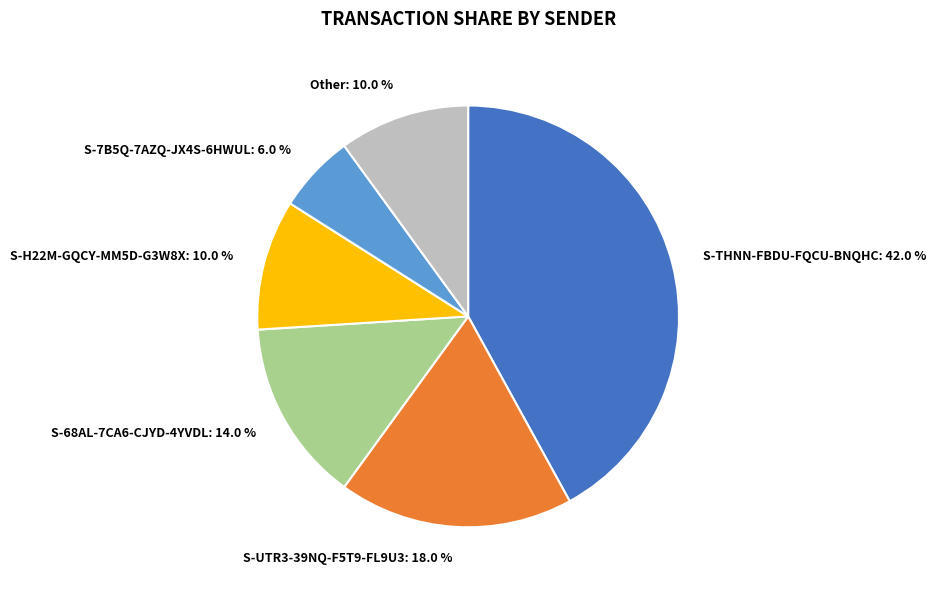

To the nearest percent, what is the difference between the largest and smallest slice percentages?

36%